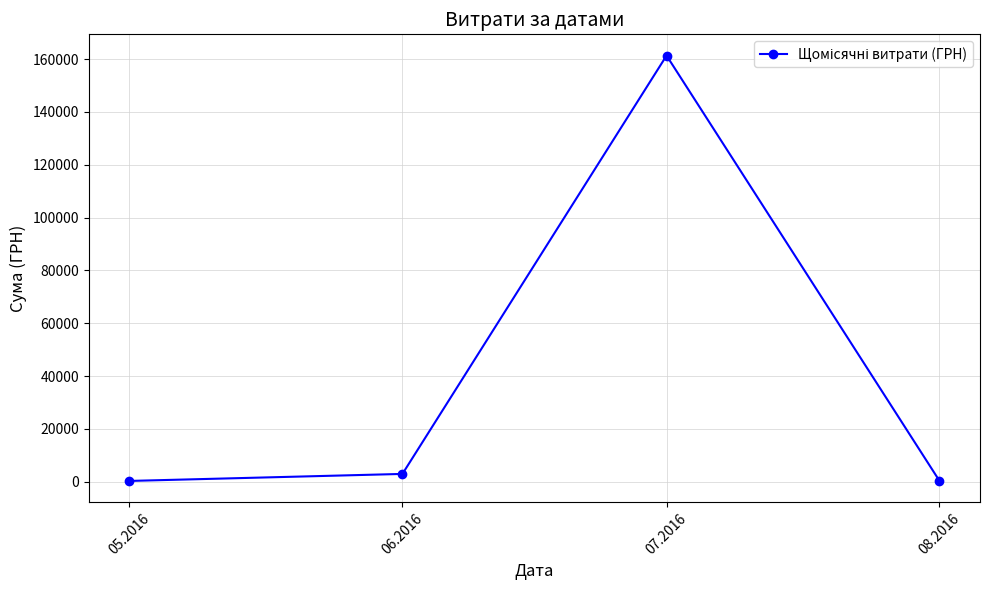

Which category has the highest value across all series?

07.2016